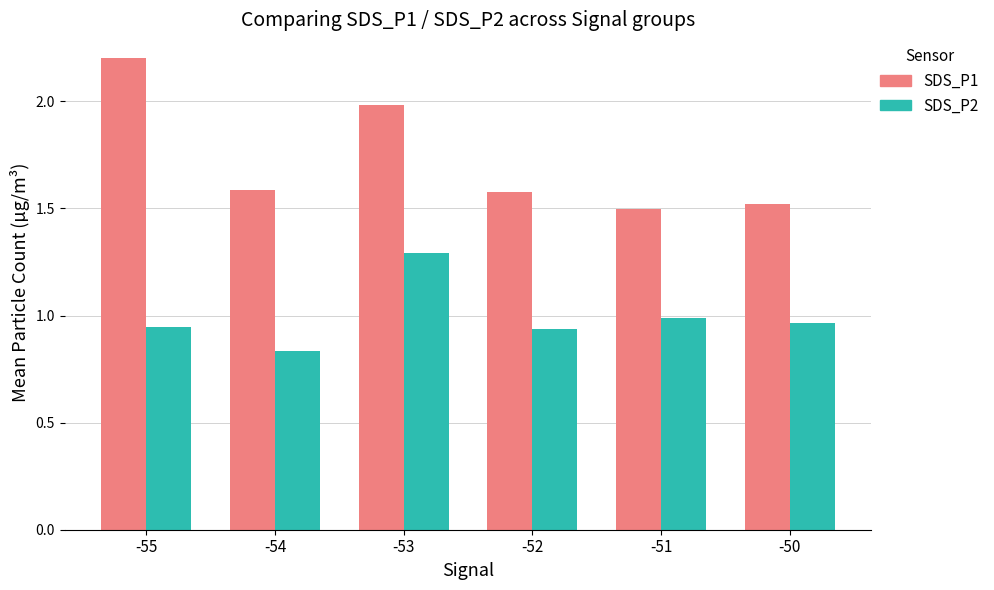

How many distinct data groups are displayed?

2